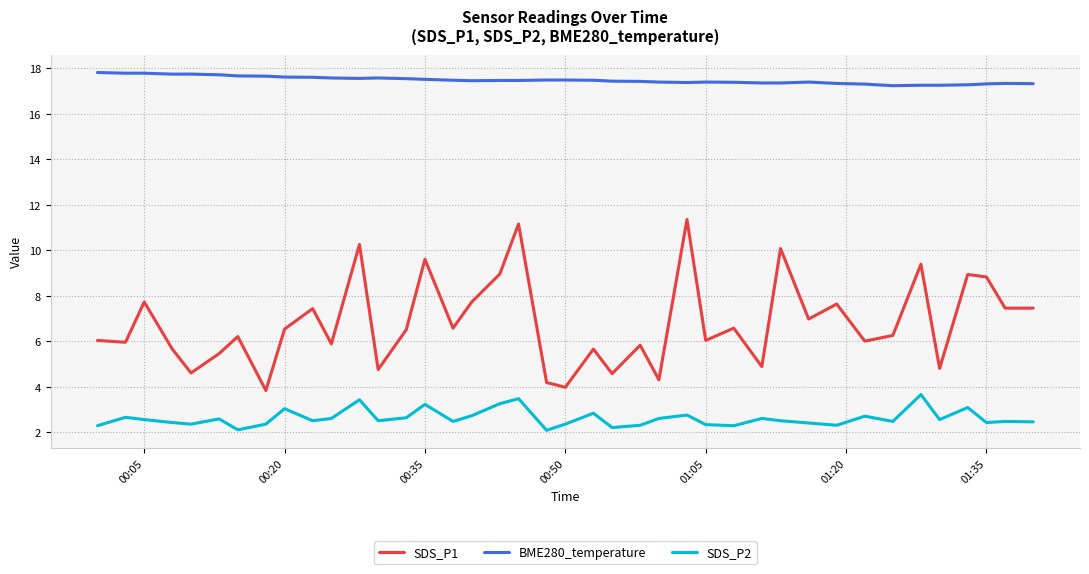

What are all the series names shown in the legend?

SDS_P1, BME280_temperature, SDS_P2